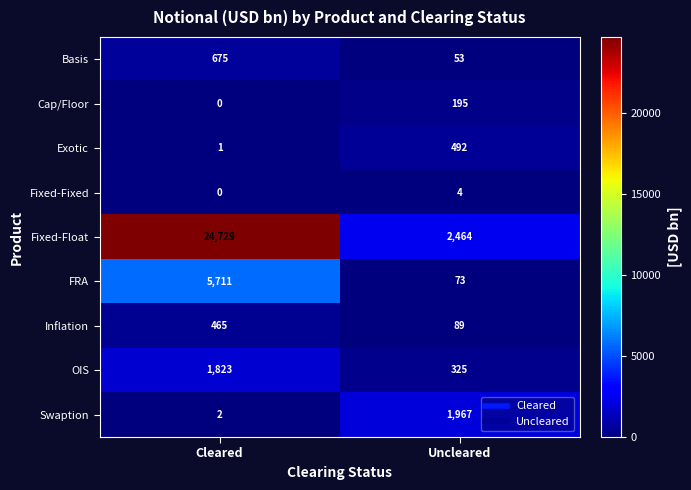

At which category is the sum across all series the highest?

Cleared